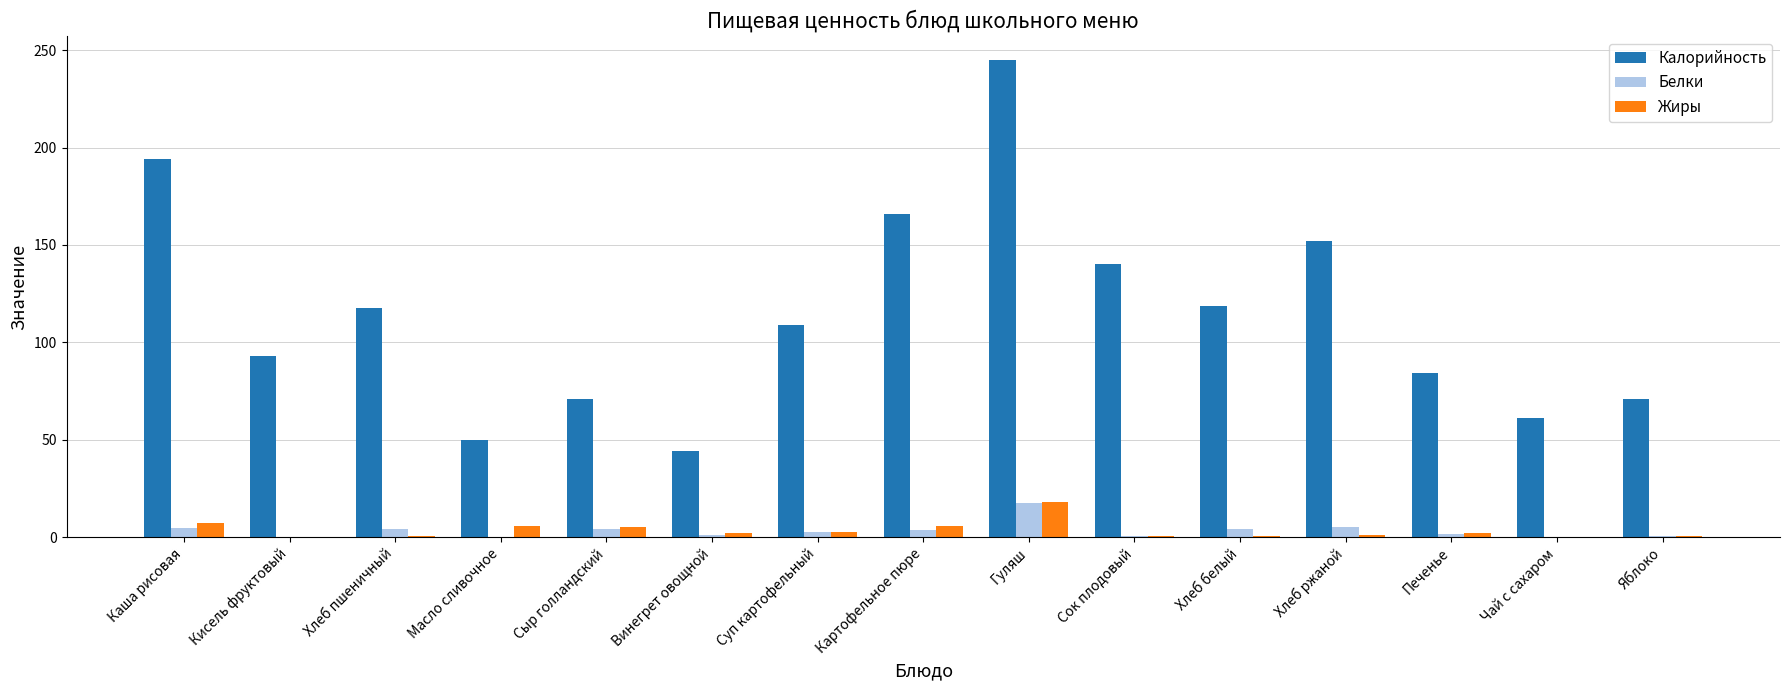

What is the maximum value for Белки?

17.3